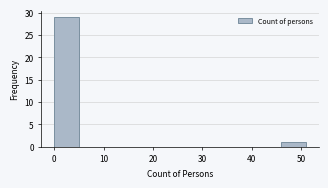

Over which range of the x-axis is the bar tallest?

0.0 to 5.1